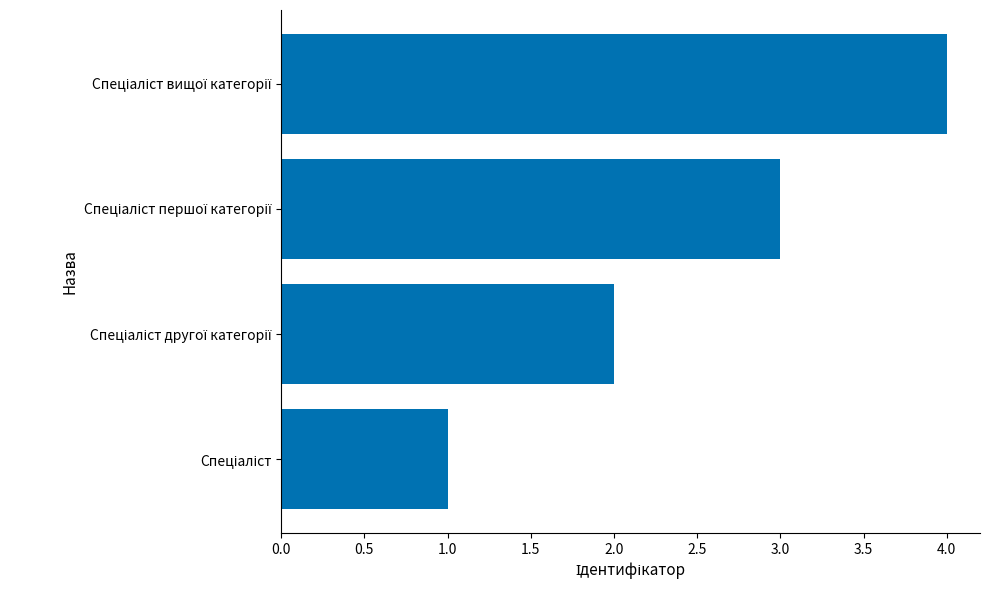

How many distinct data groups are displayed?

1